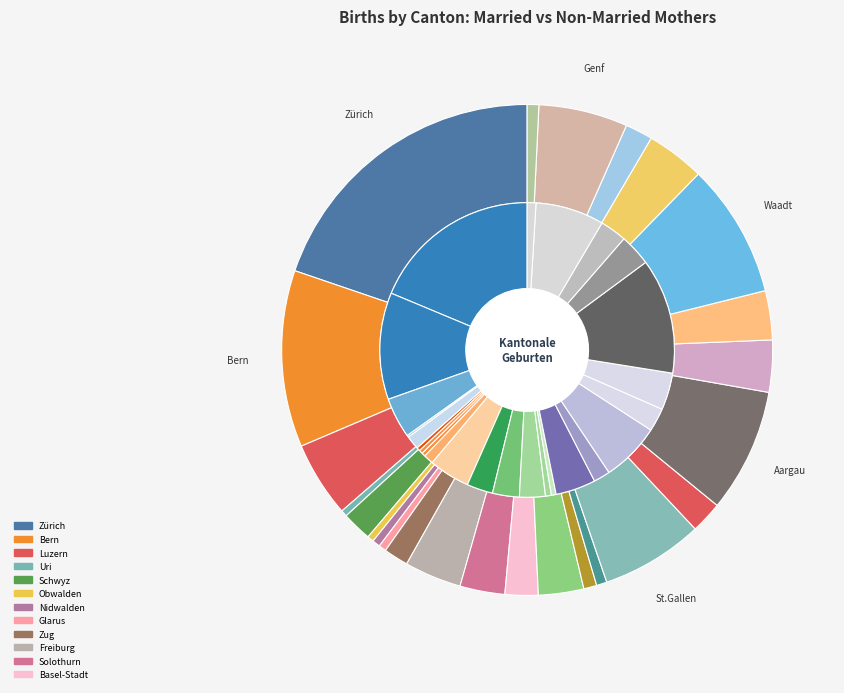

Count the number of slices in the pie.

25